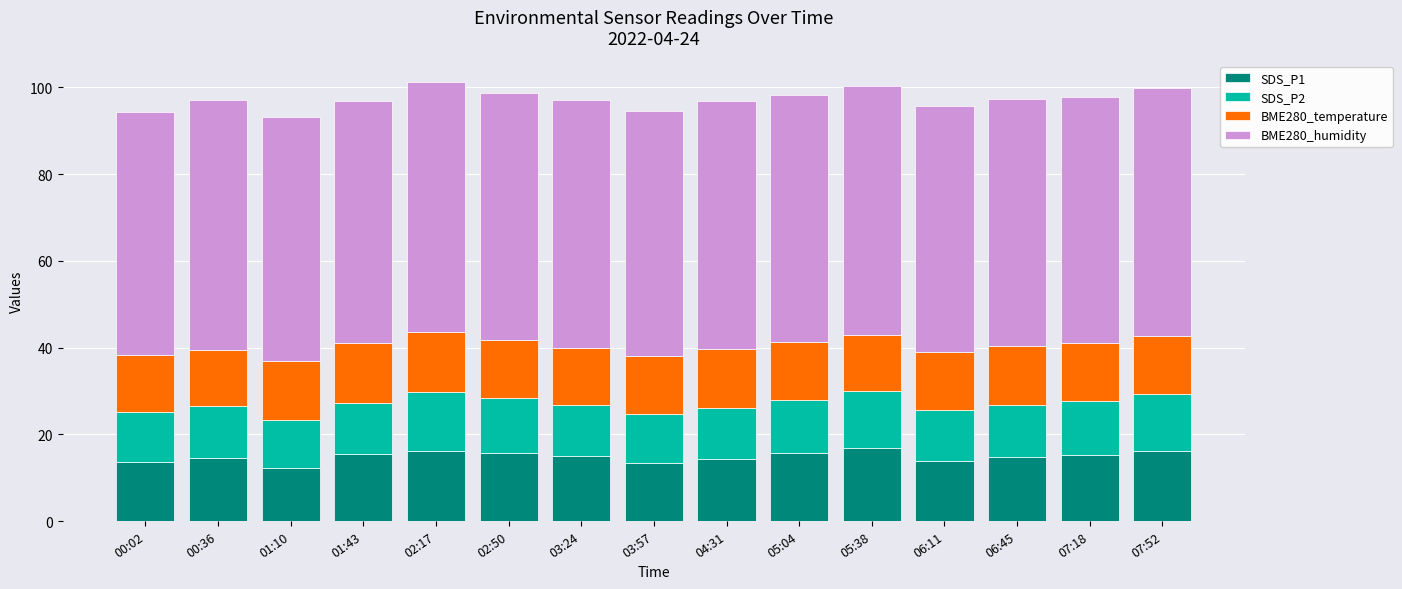

The value of SDS_P1 at 07:52 is 16.2. True or false?

True